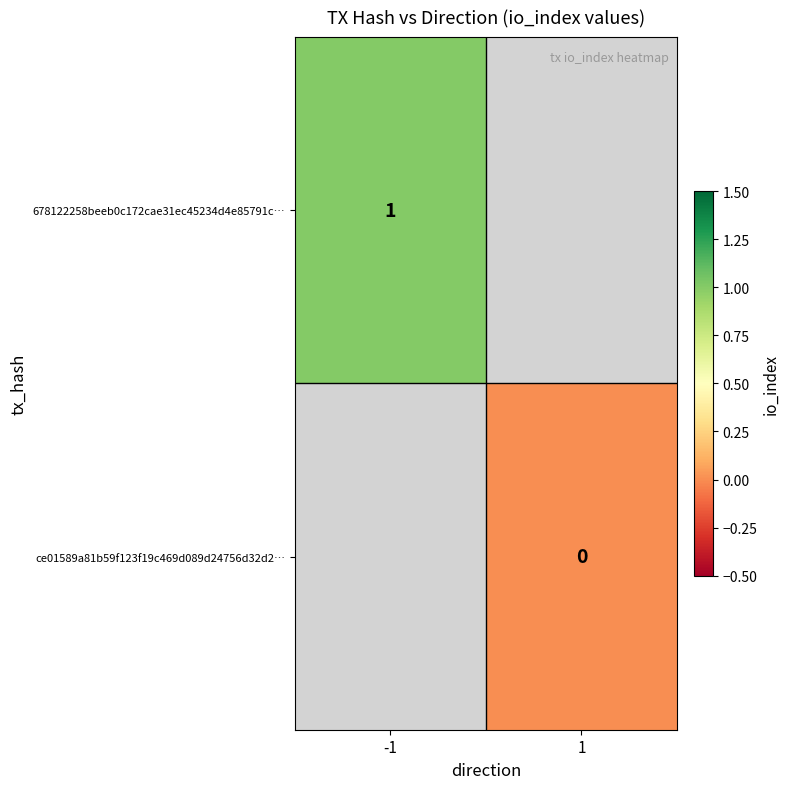

Rank the series at -1 from highest to lowest value.

678122258beeb0c172cae31ec45234d4e85791c…, ce01589a81b59f123f19c469d089d24756d32d2…